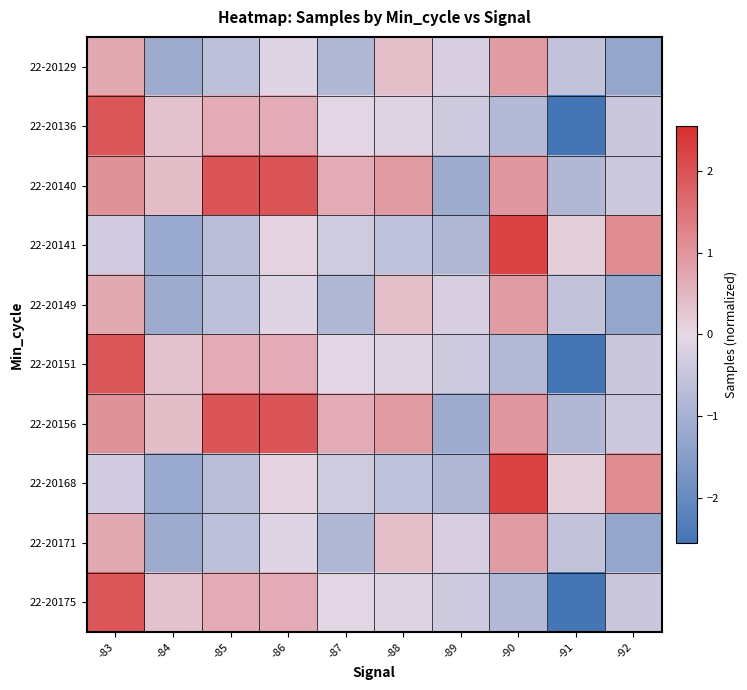

Rank the series by their maximum value, from highest to lowest.

22-20141, 22-20168, 22-20140, 22-20156, 22-20136, 22-20151, 22-20175, 22-20129, 22-20149, 22-20171